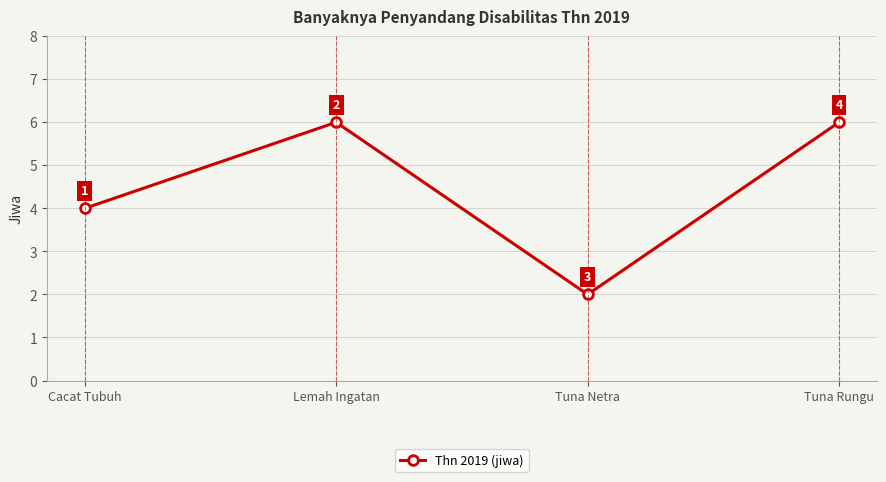

Is it true that the value at Cacat Tubuh is 6?

False